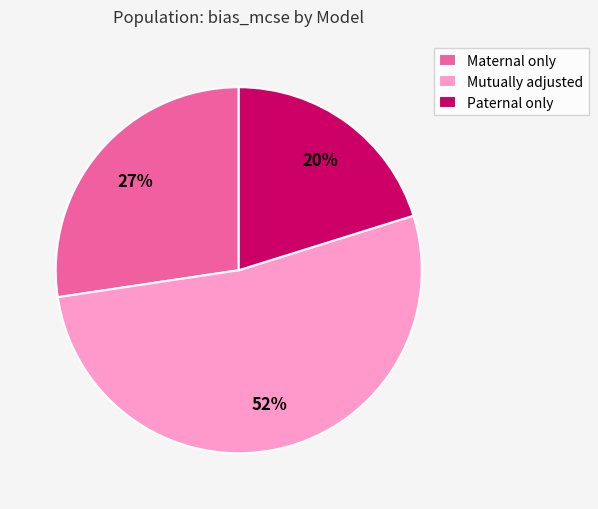

Is there a majority slice in this chart?

Yes